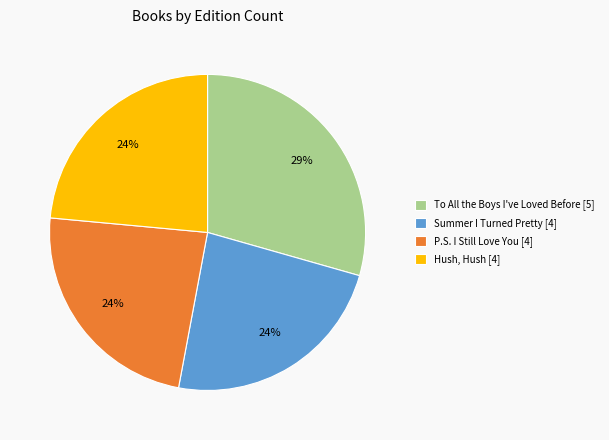

Is P.S. I Still Love You the majority of the pie?

No